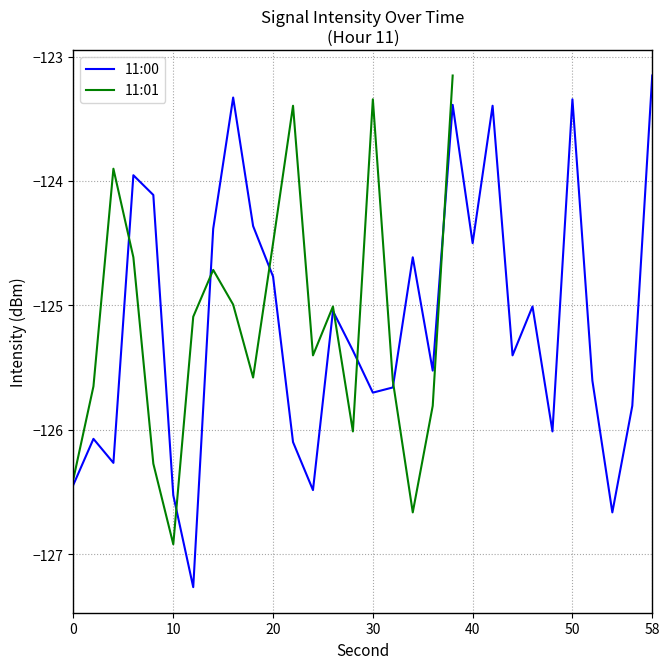

Reading left to right, extract all data points from this chart.

-126.4	-125.7	-123.9	-124.6	-126.3	-126.9	-125.1	-124.7	-125.0	-125.6	-124.5	-123.4	-125.4	-125.0	-126.0	-123.3	-125.6	-126.7	-125.8	-123.2